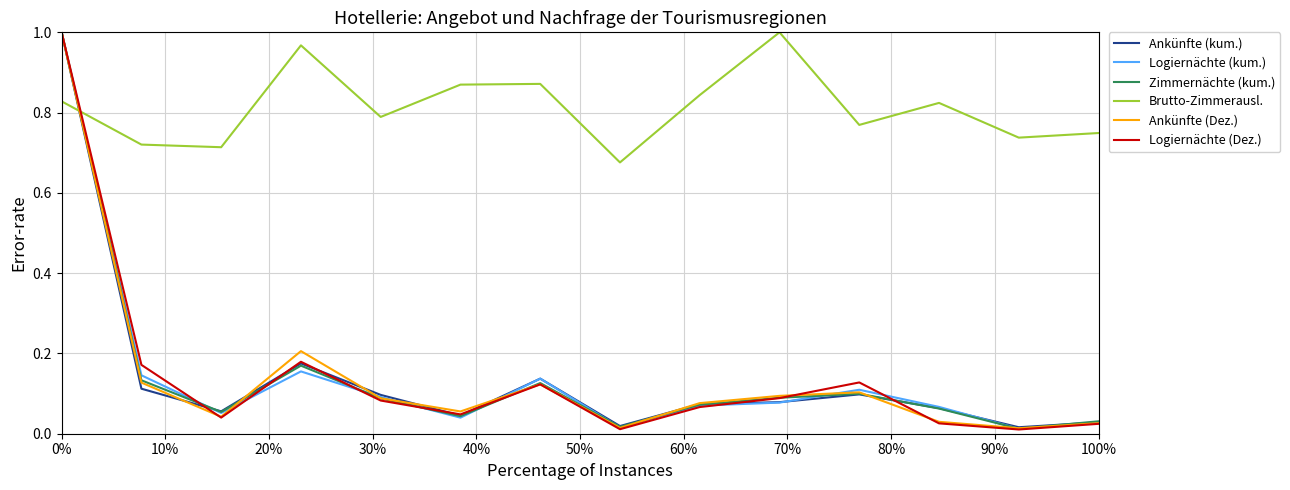

Which series has the largest range (max minus min)?

Logiernächte (Dez.)